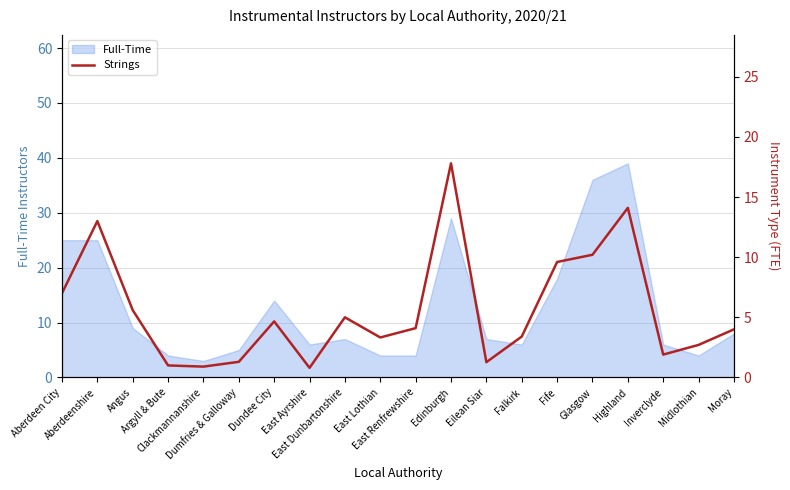

What is the label of the 4th point from the right?

Highland